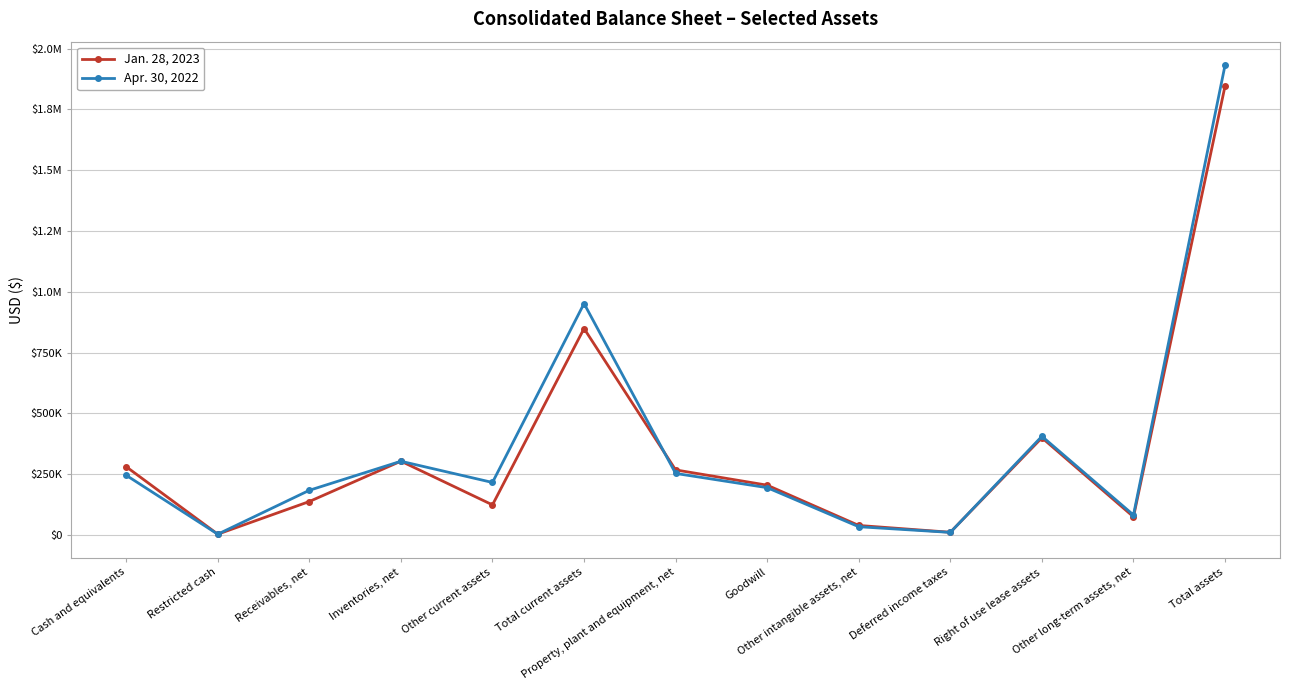

Does the chart display data point markers on the line(s)?

Yes